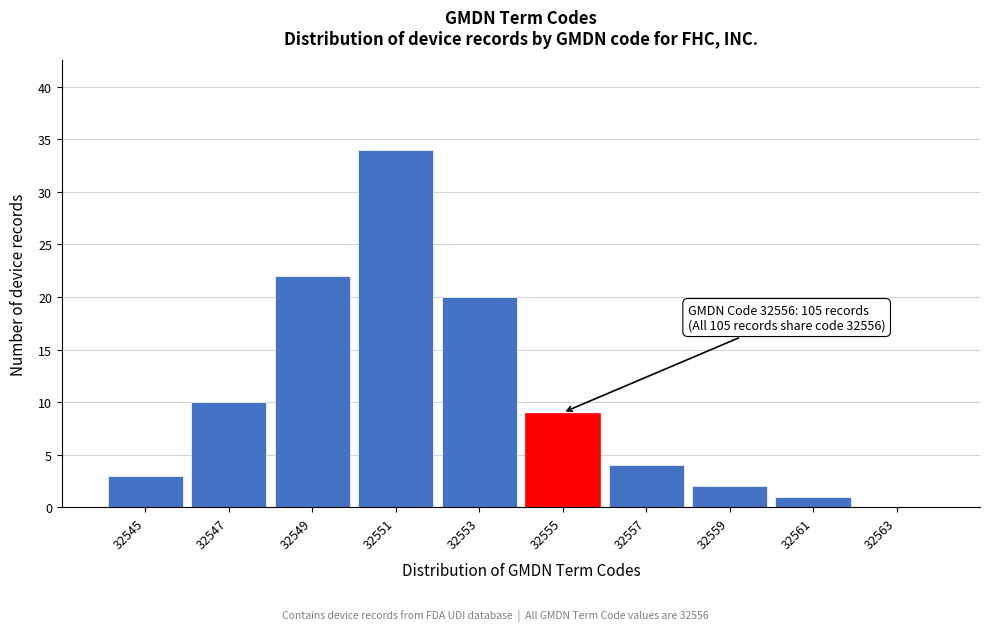

Reading left to right, what are all the values shown in this chart?

32545=3	32547=10	32549=22	32551=34	32553=20	32555=9	32557=4	32559=2	32561=1	32563=0